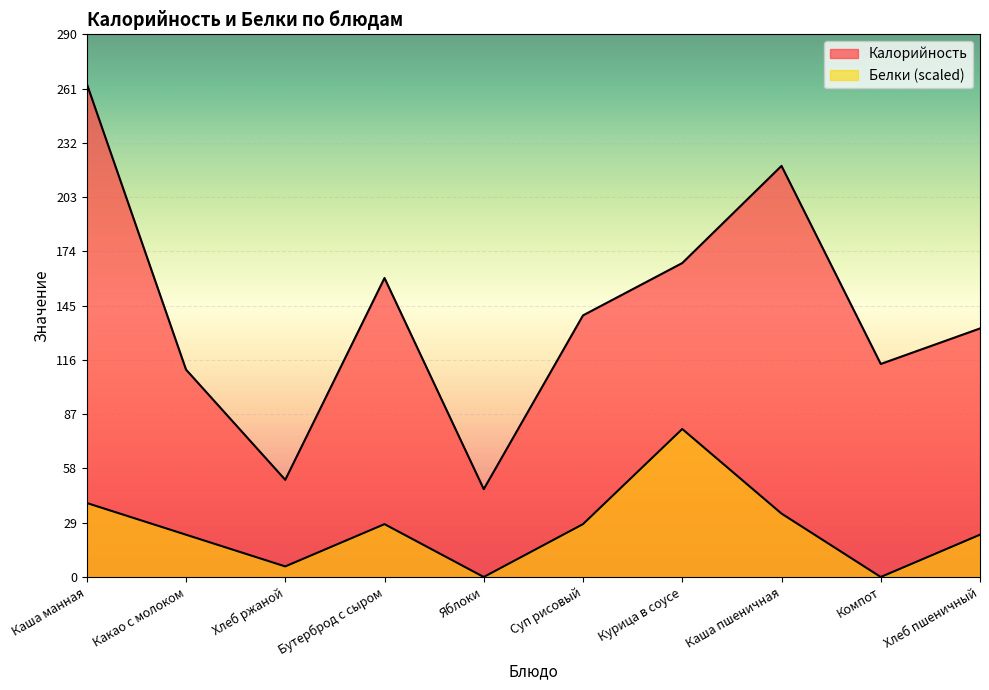

Reading left to right, extract all data points from this chart.

Калорийность: 264.0	111.0	52.0	160.0	47.0	140.0	168.0	220.0	114.0	133.0
Белки: 39.6	22.6	5.7	28.3	0.0	28.3	79.2	33.9	0.0	22.6